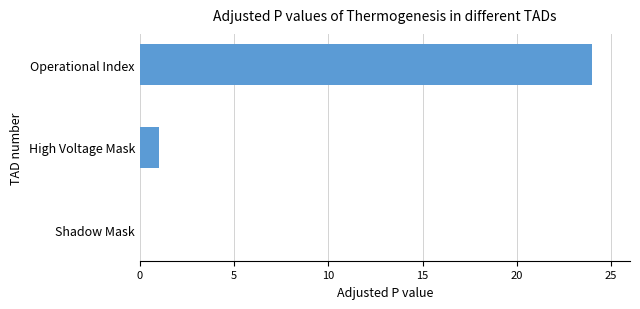

What is the change in value from High Voltage Mask to Operational Index?

+23